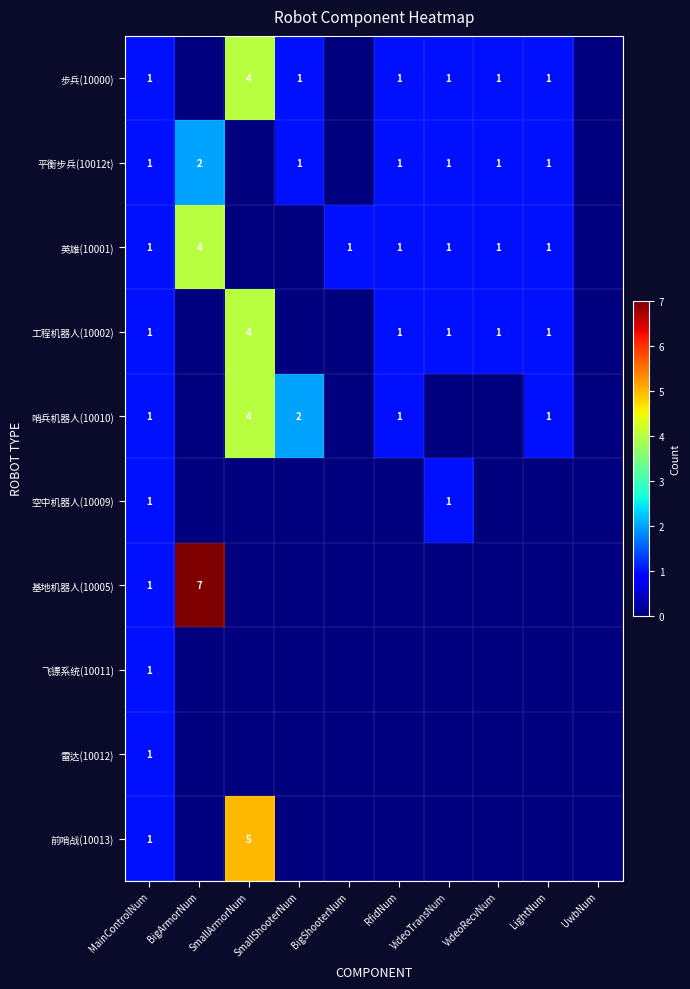

The 工程机器人(10002) series shows 6 at SmallArmorNum. True or false?

False